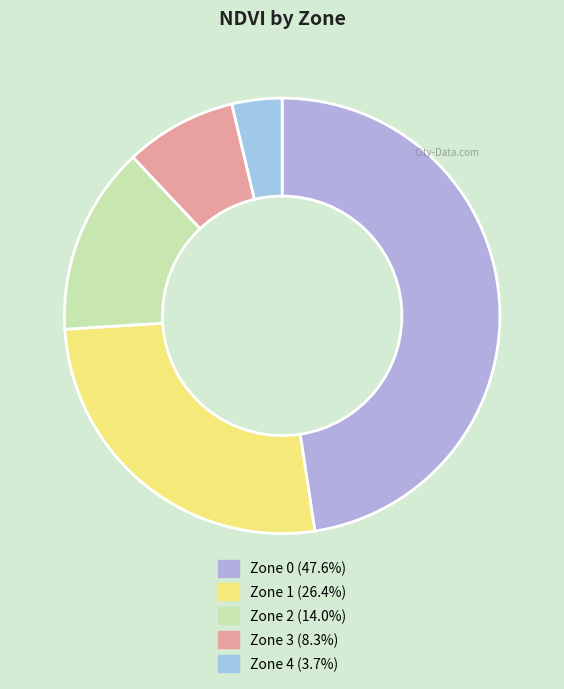

To the nearest percent, what percentage of the pie is Zone 1?

26%